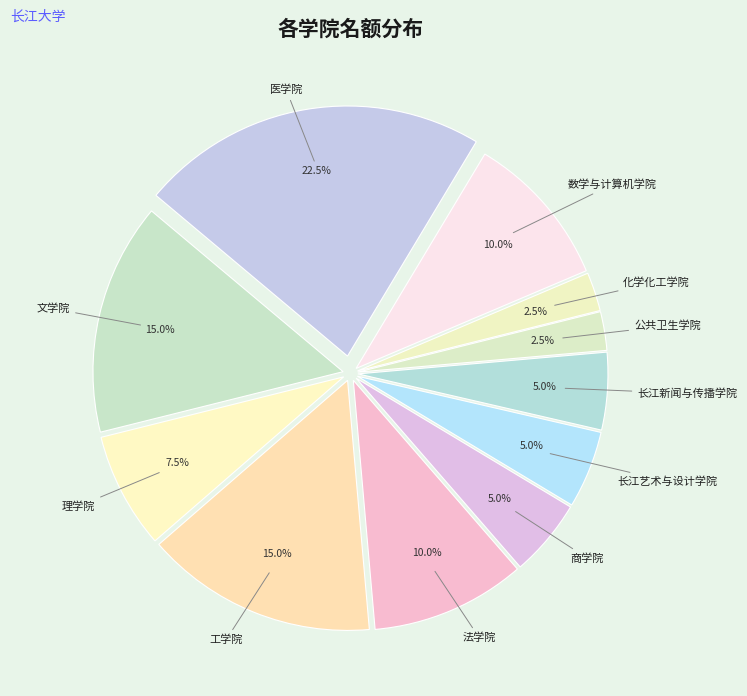

What percentage is the 商学院 slice, to the nearest percent?

5%